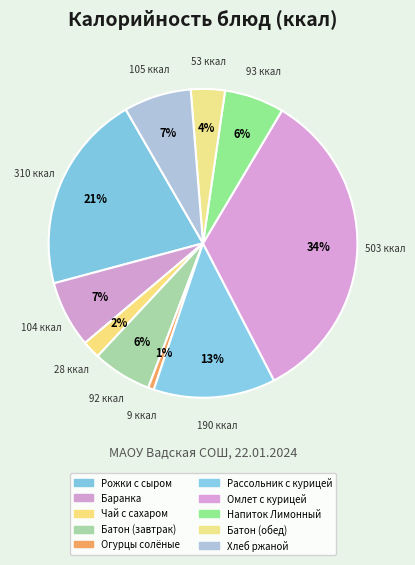

To the nearest percent, what is the average slice percentage?

10%